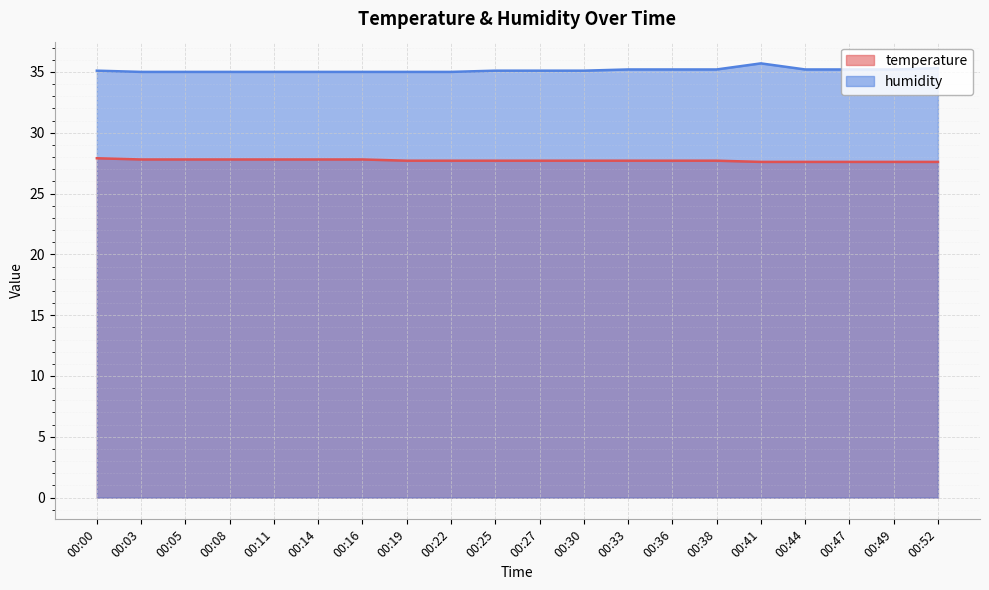

What are all the series names shown in the legend?

temperature, humidity